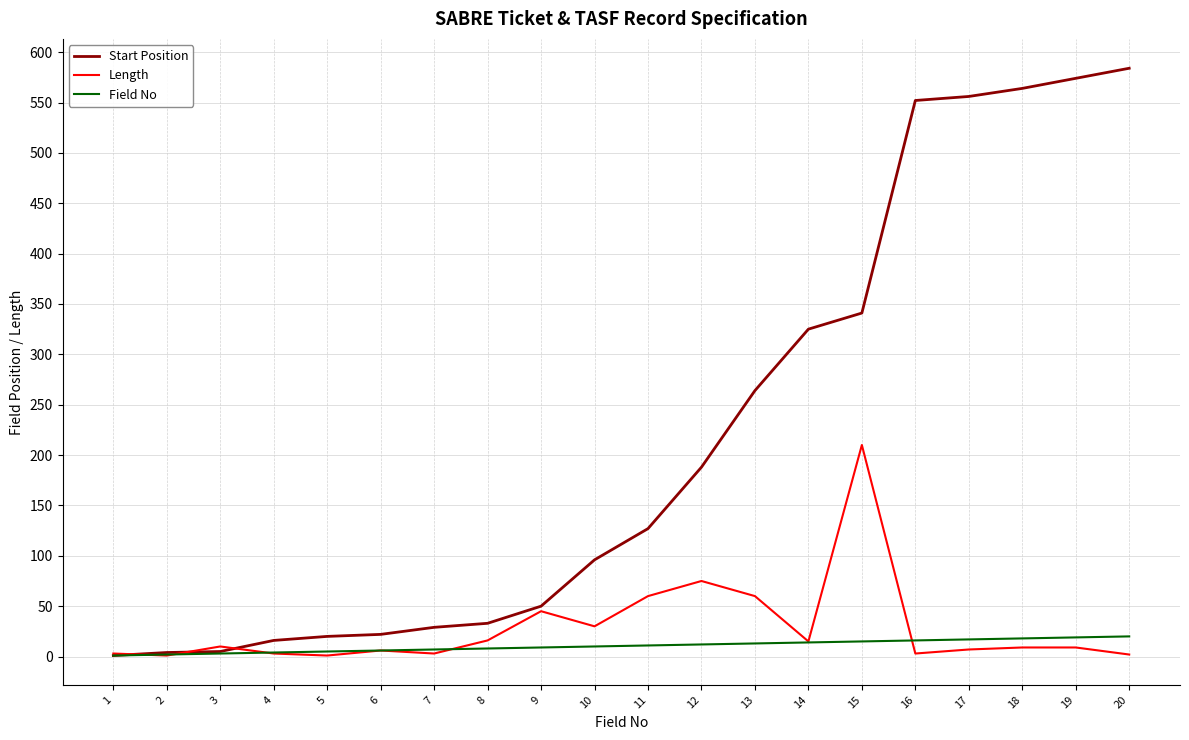

What is the difference between the maximum and minimum values in the Length series?

209